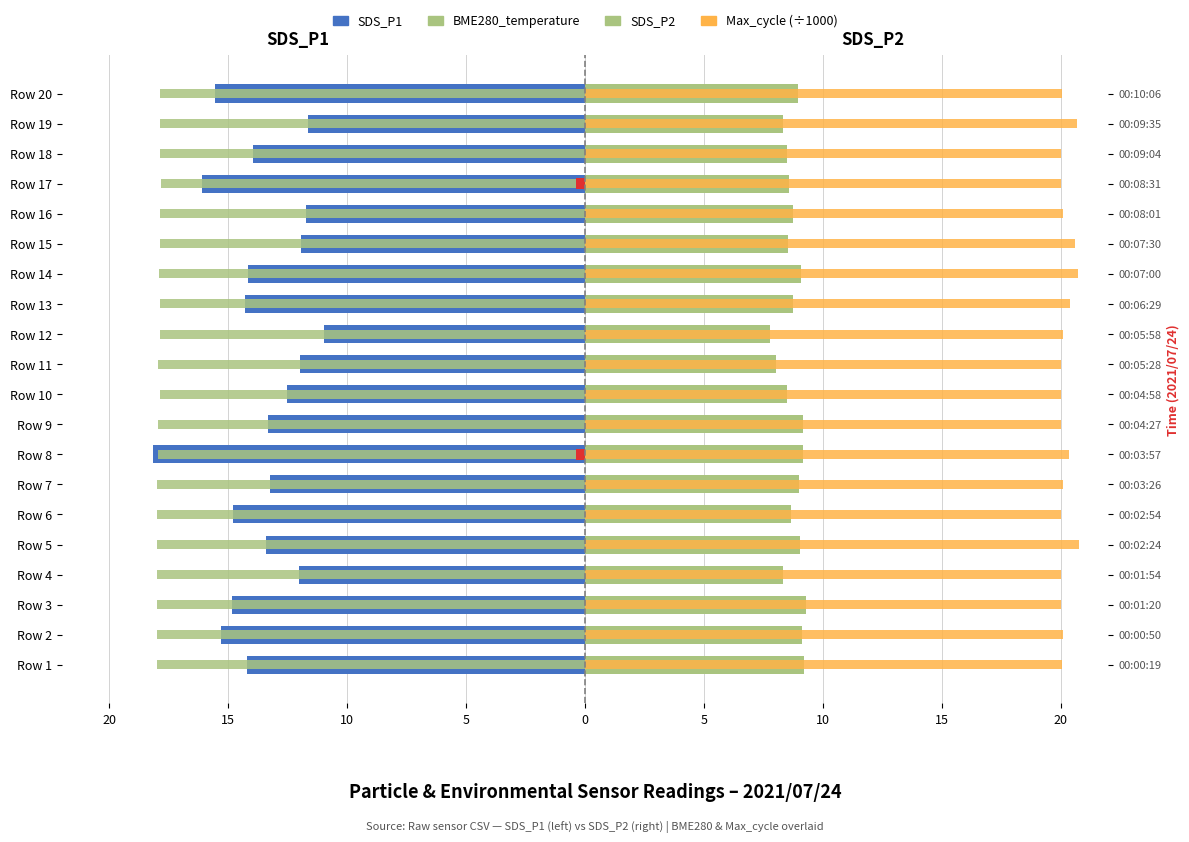

How many values in the SDS_P2 series are below 8?

1